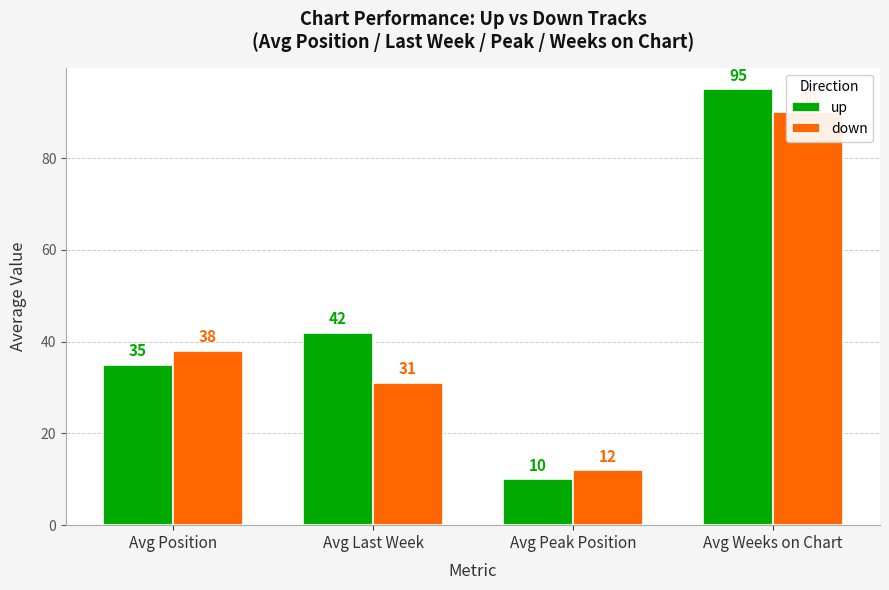

What is the minimum value shown in the chart?

10